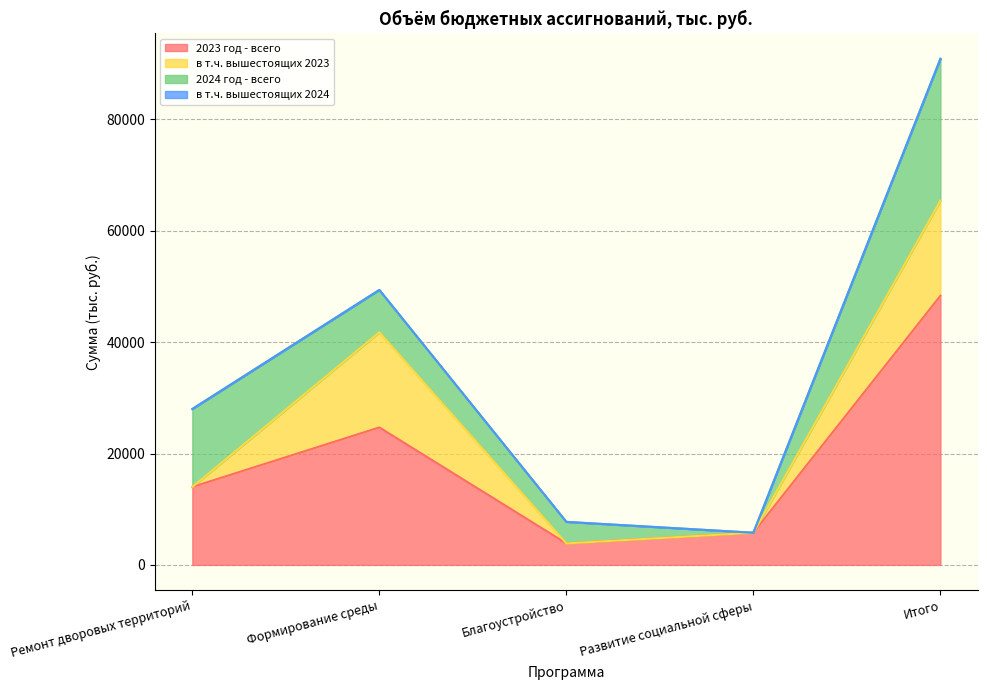

What is the label of the 5th point from the right?

Ремонт дворовых территорий